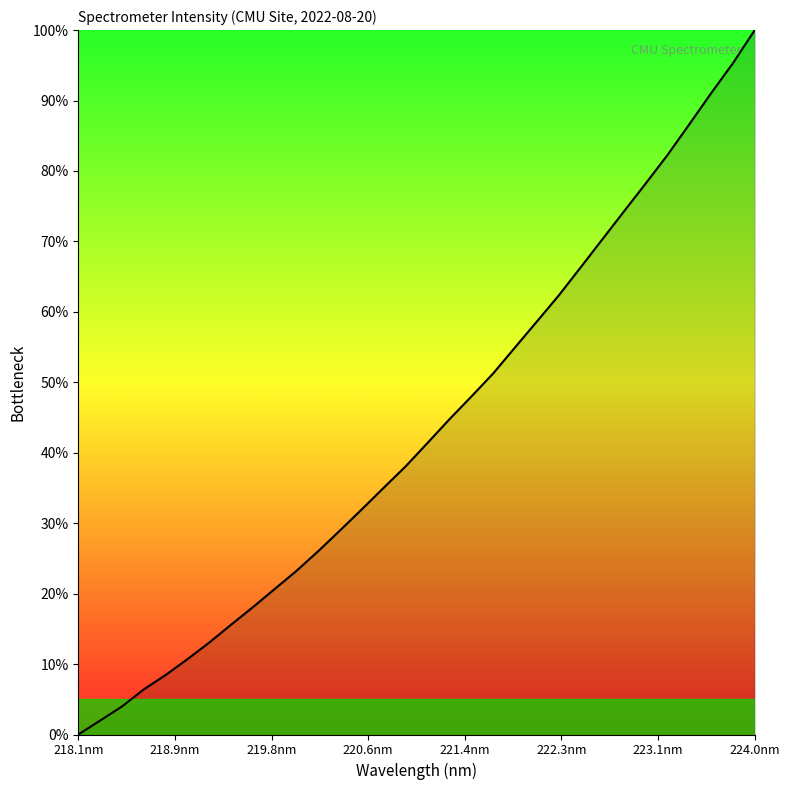

What is the greatest value displayed?

100.0